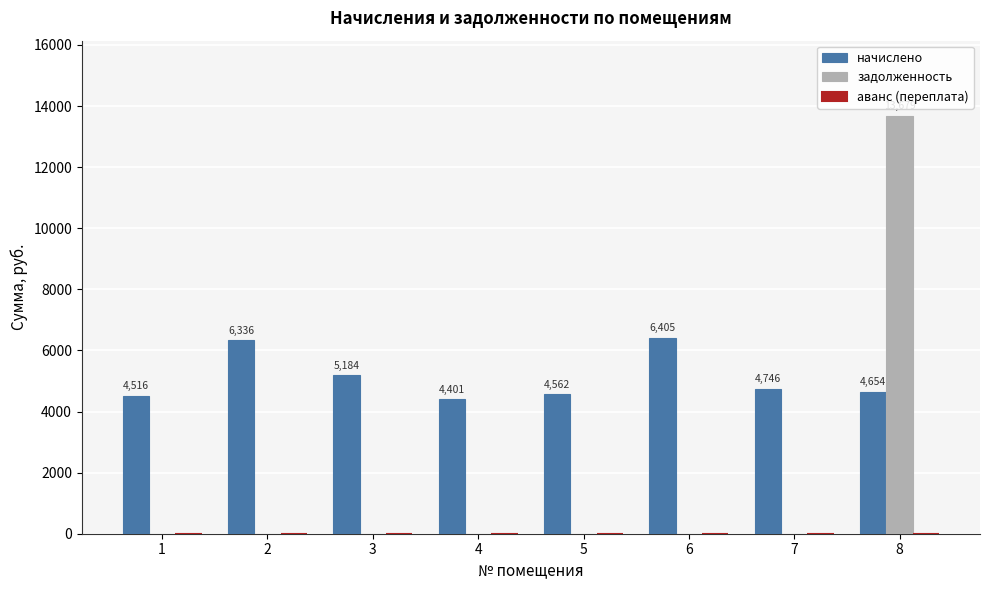

Between 5 and 8, which series saw the biggest shift?

задолженность